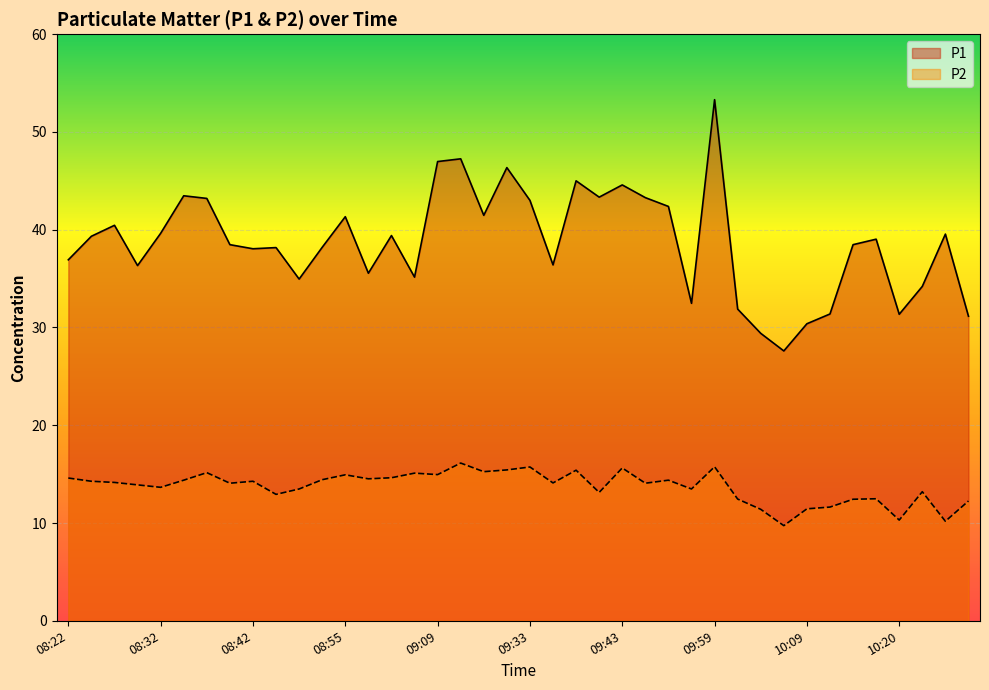

Which series has the widest spread of values?

P1